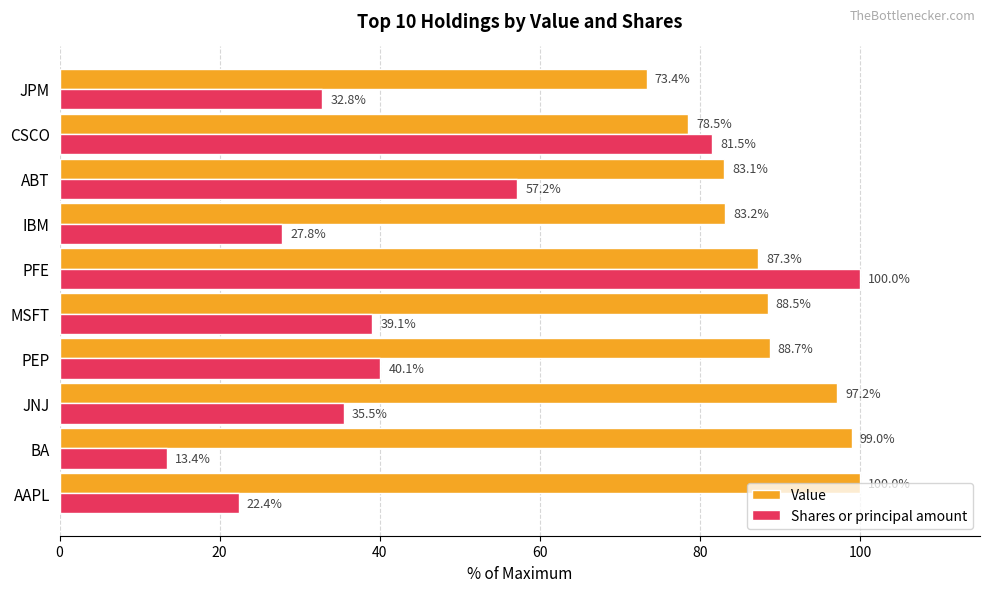

What is the average value of the Value series?

87.9